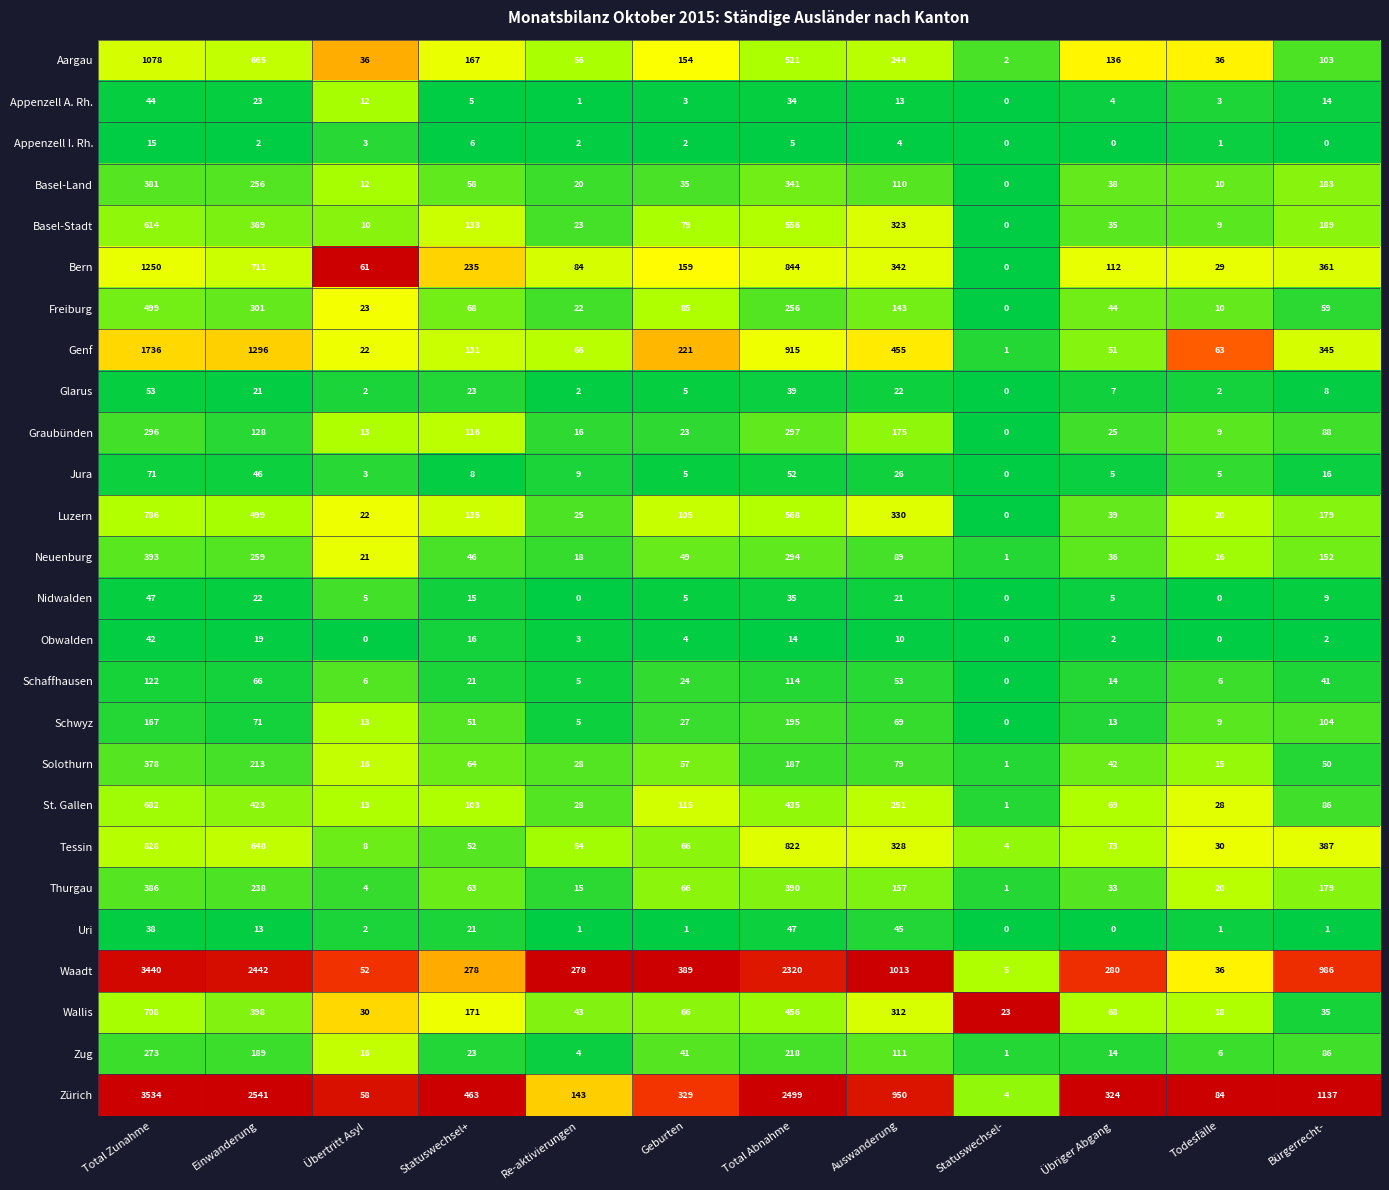

List the labels in order of Solothurn value, largest first.

Total Zunahme, Einwanderung, Total Abnahme, Auswanderung, Statuswechsel+, Geburten, Bürgerrecht-, Übriger Abgang, Re-aktivierungen, Übertritt Asyl, Todesfälle, Statuswechsel-